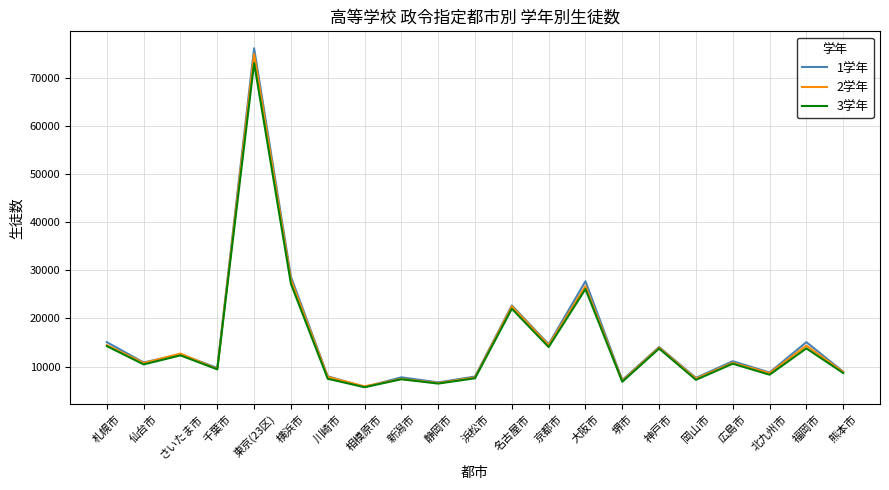

Between 大阪市 and 福岡市, which series saw the biggest shift?

1学年